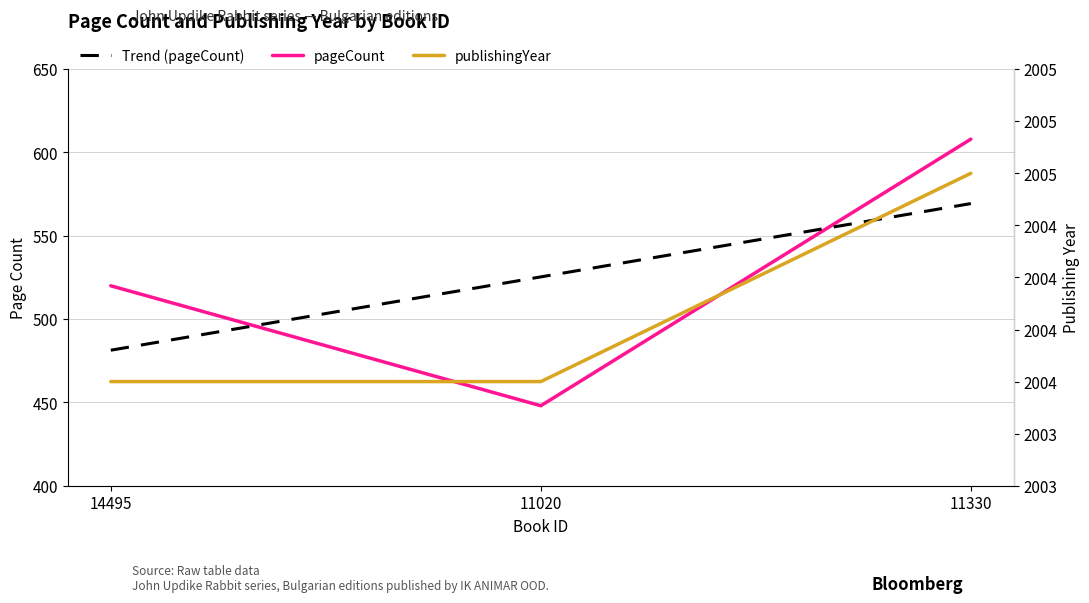

What is the highest value of the publishingYear series?

2005